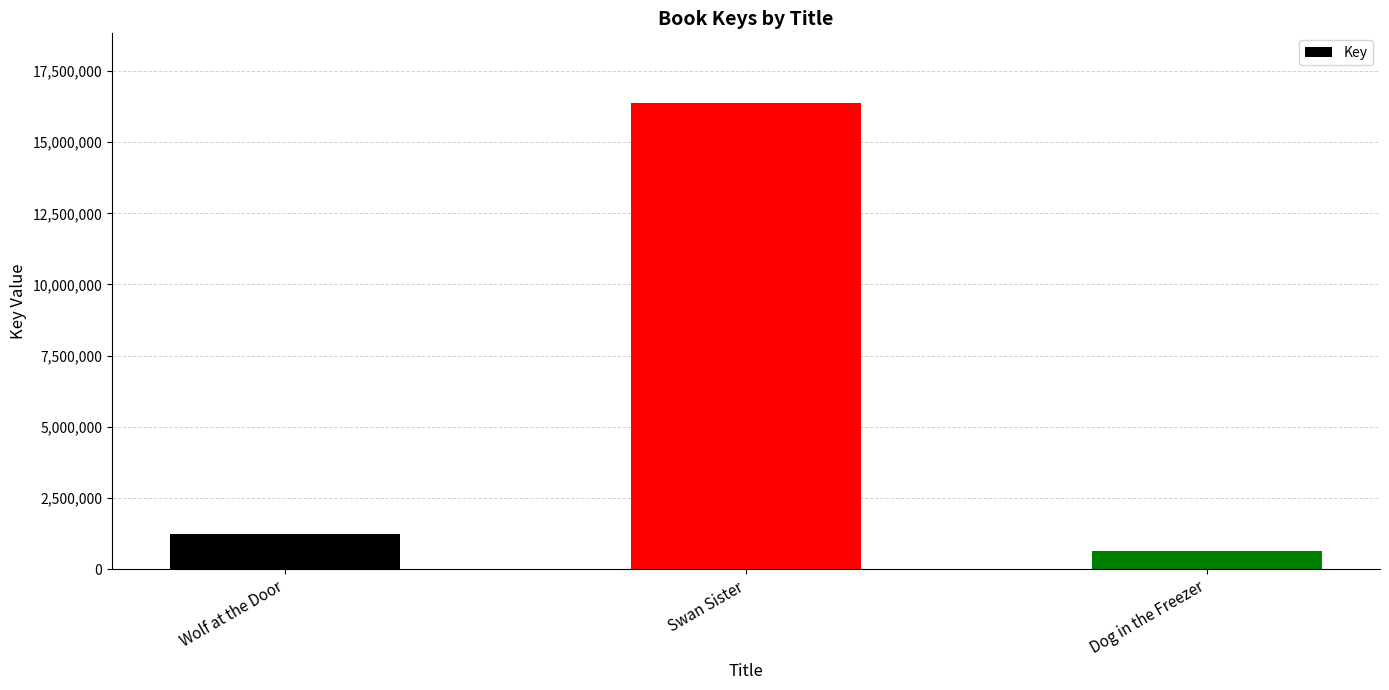

True or false: the data shows 2110667 at Wolf at the Door.

False